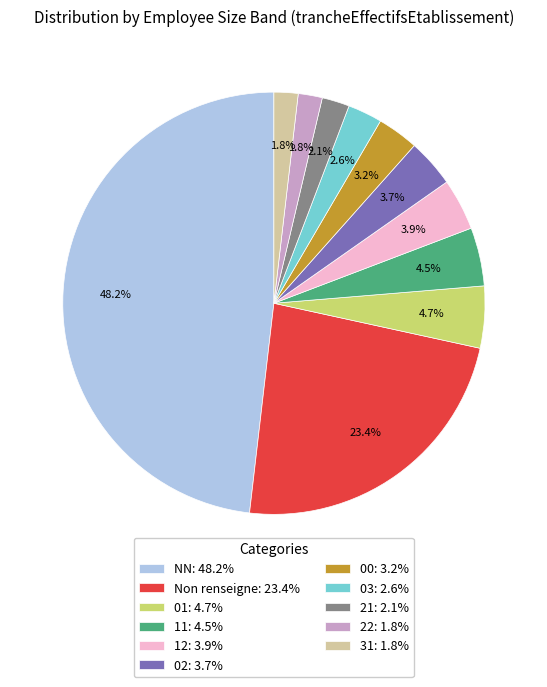

Is the sum of 01: 4.7% and NN: 48.2% greater than half?

Yes